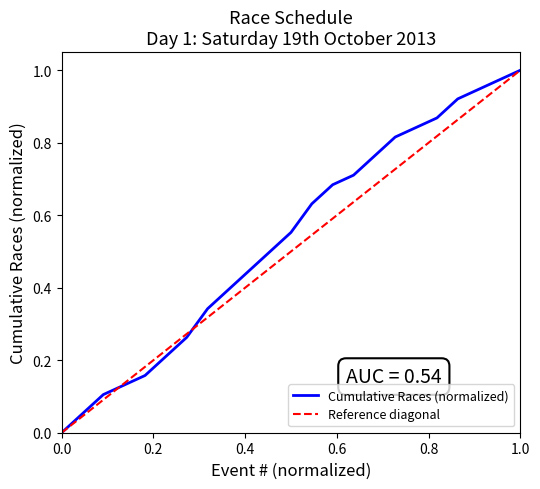

The chart shows a value of 0.2 at 10. True or false?

False